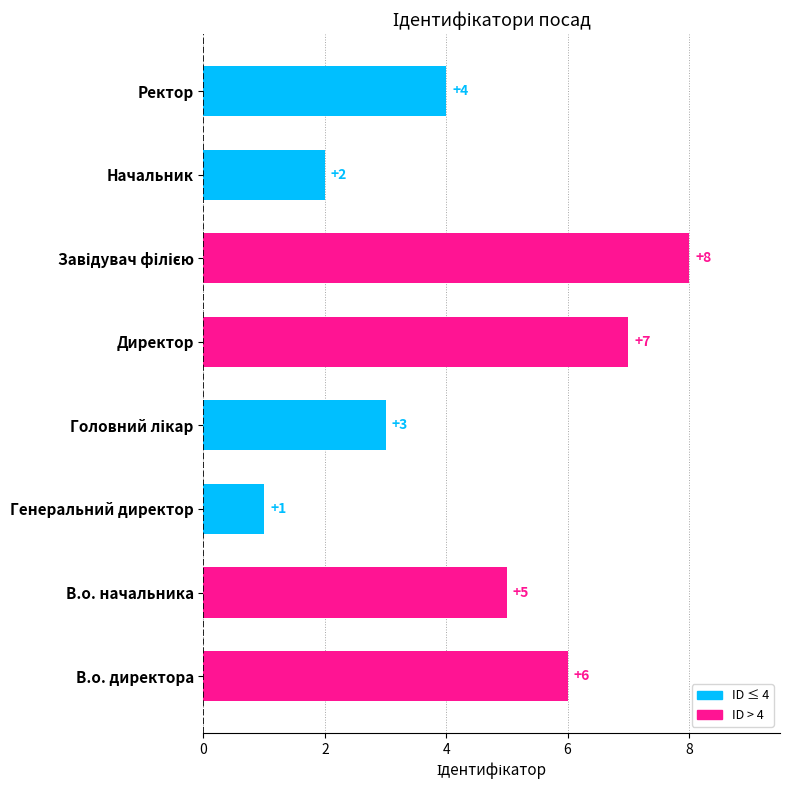

What is the change in value from В.о. директора to Начальник?

-4